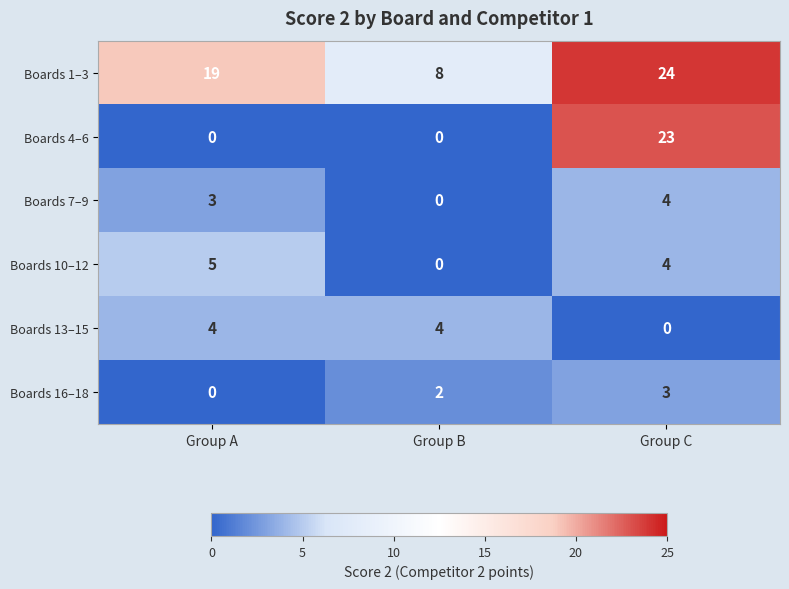

What is the maximum value shown in the chart?

24